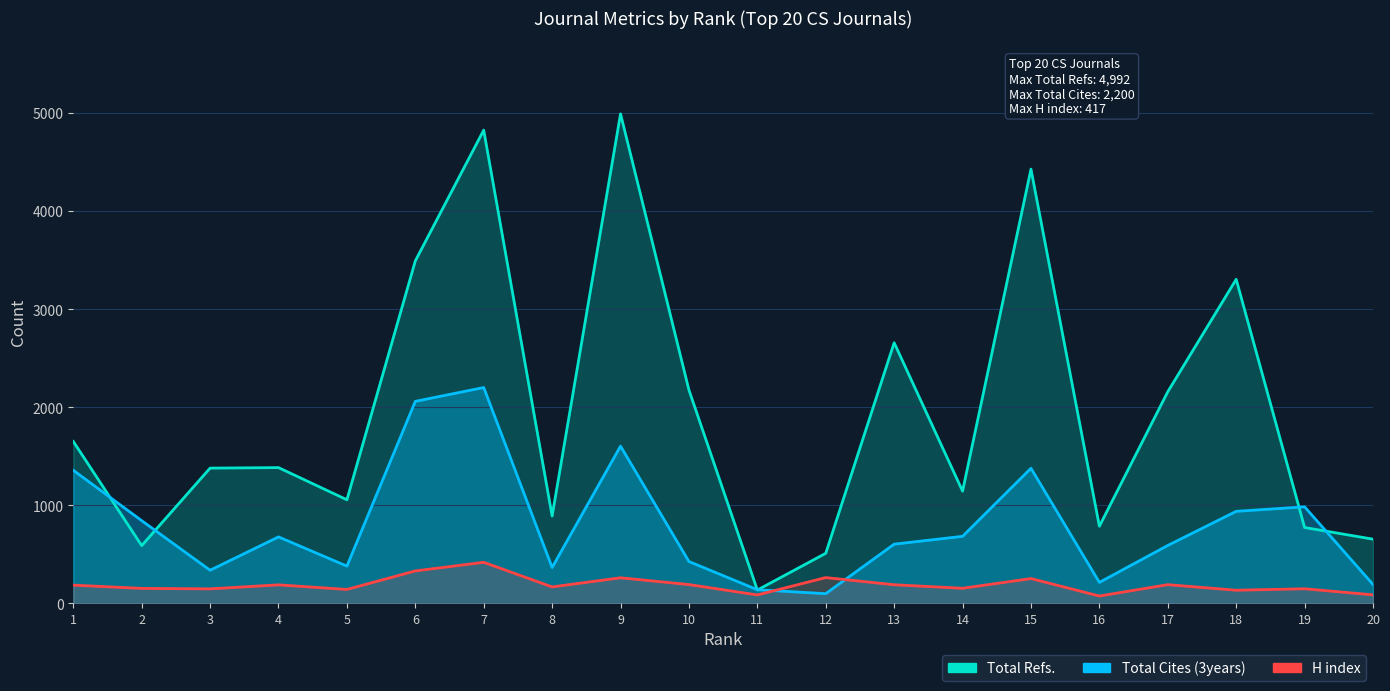

Which category has the lowest value in the Total Cites (3years) series?

12